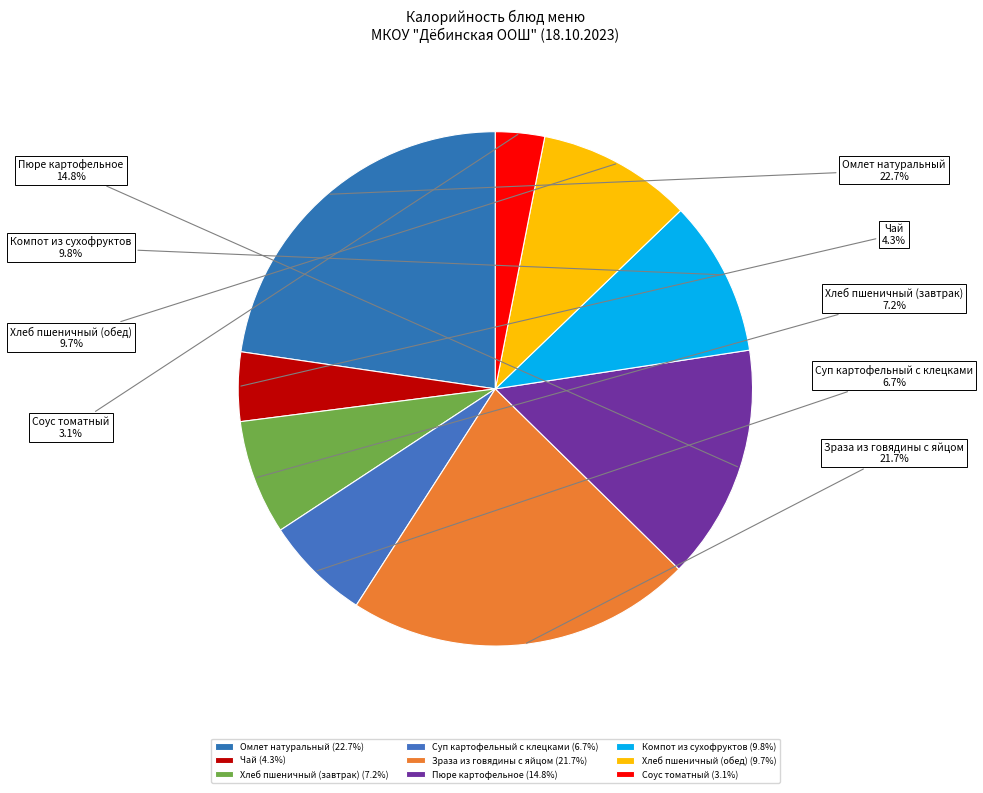

Which category has the smallest portion of the pie?

Соус томатный